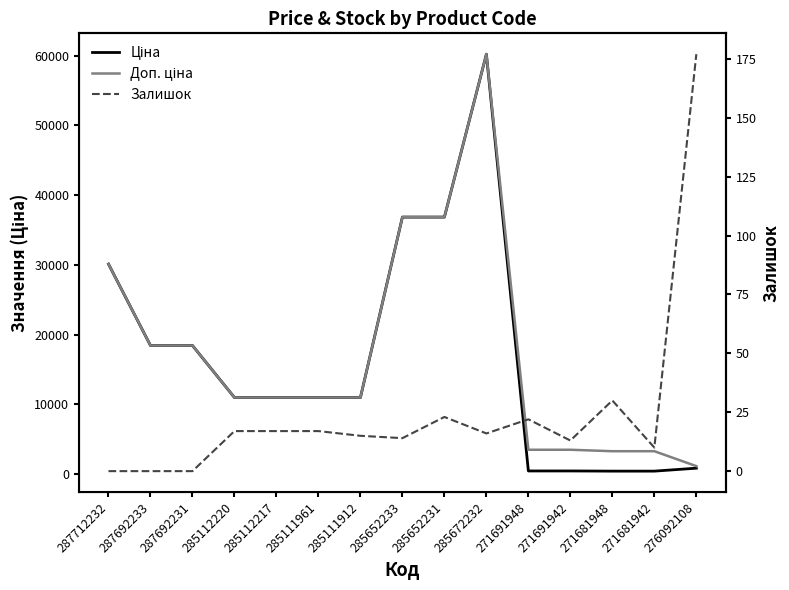

Which category has the highest value in the Доп. ціна series?

285672232